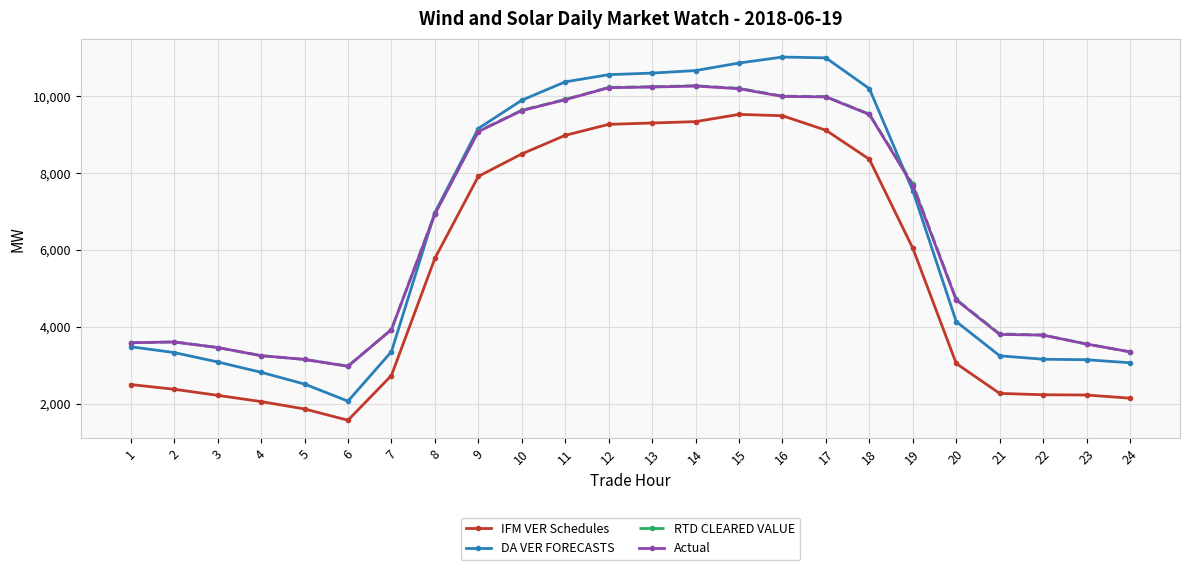

Which series has the widest spread of values?

DA VER FORECASTS